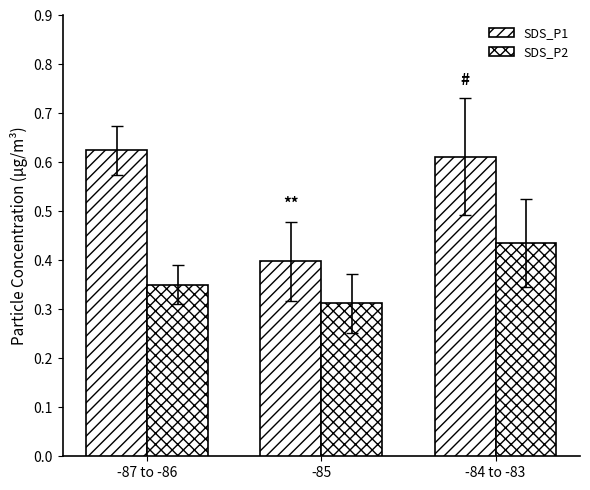

At which category does the chart reach its peak across all series?

-87 to -86